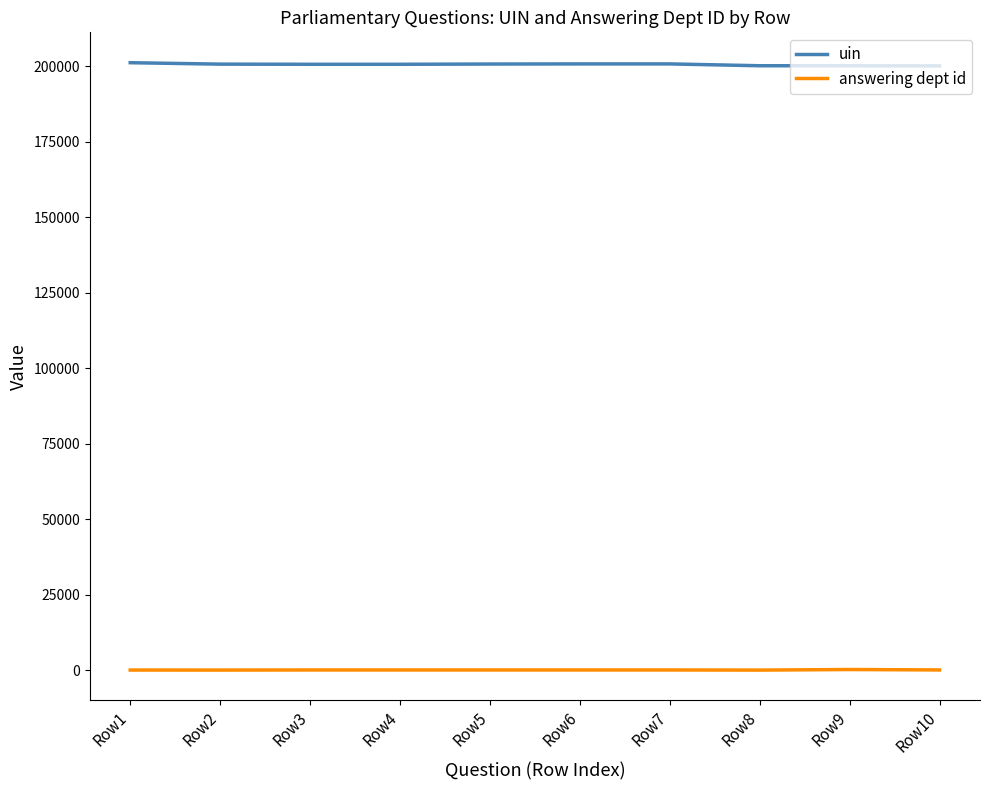

What is the difference between the maximum and second lowest values in the answering dept id series?

184